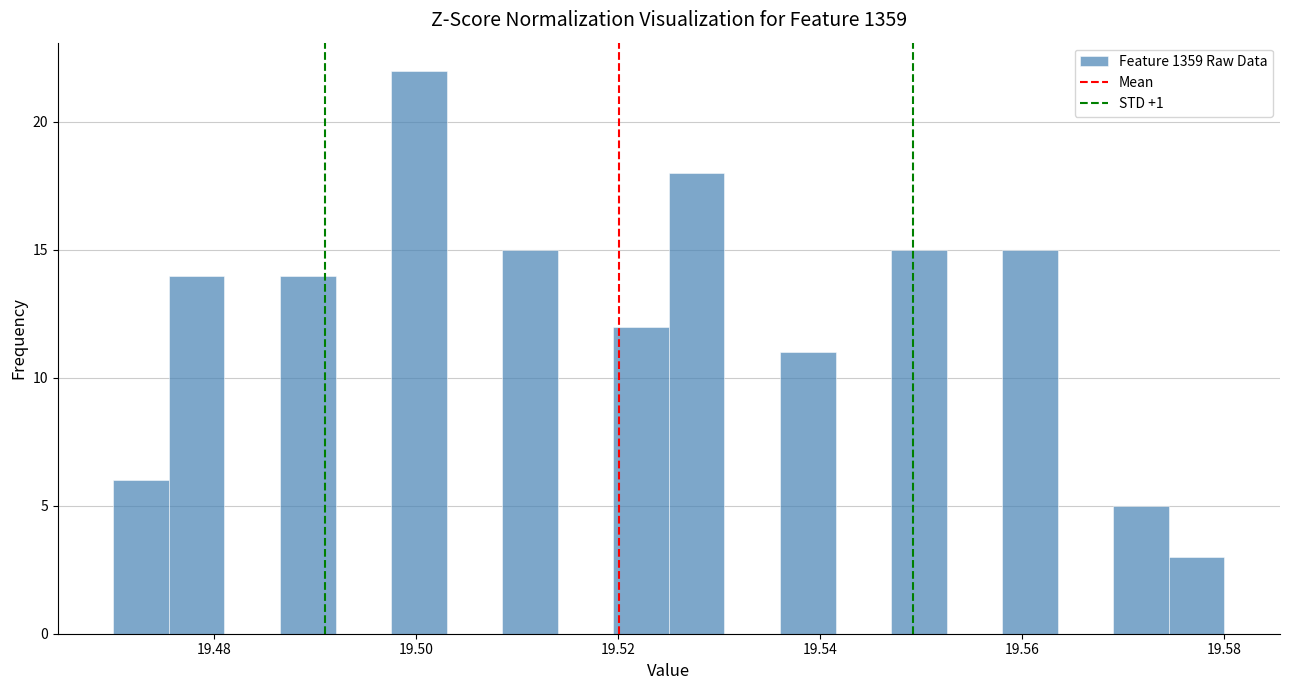

Around what value on the x-axis is the tallest bar? Give the approximate position of its centre, as read against the axis.

19.500